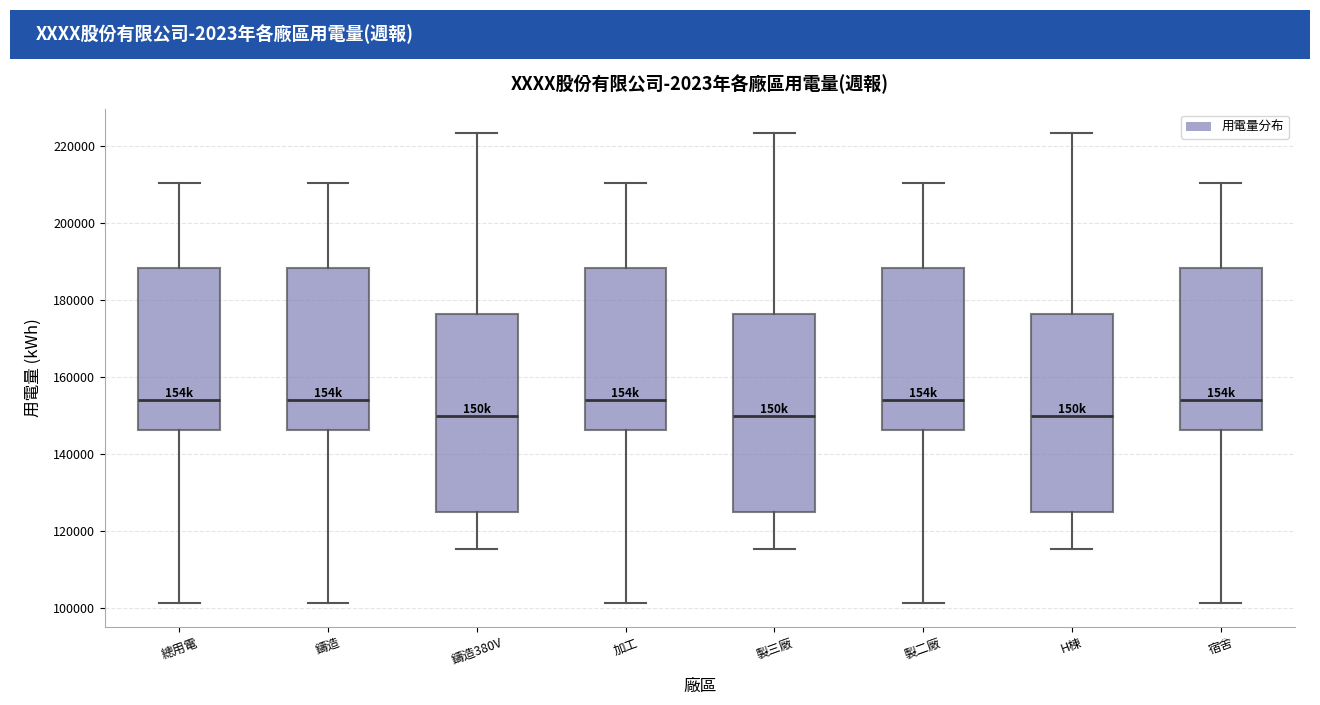

Reading left to right, read every box against the y-axis: the position of its median line, the range the box covers, and the ends of its whiskers. The values are not printed on the chart, so give them approximately, as read against the axis.

總用電: median 154000, box 146000 to 188000, whiskers 102000 to 210000
鑄造: median 154000, box 146000 to 188000, whiskers 102000 to 210000
鑄造380V: median 150000, box 124000 to 176000, whiskers 116000 to 224000
加工: median 154000, box 146000 to 188000, whiskers 102000 to 210000
製三廠: median 150000, box 124000 to 176000, whiskers 116000 to 224000
製二廠: median 154000, box 146000 to 188000, whiskers 102000 to 210000
H棟: median 150000, box 124000 to 176000, whiskers 116000 to 224000
宿舍: median 154000, box 146000 to 188000, whiskers 102000 to 210000